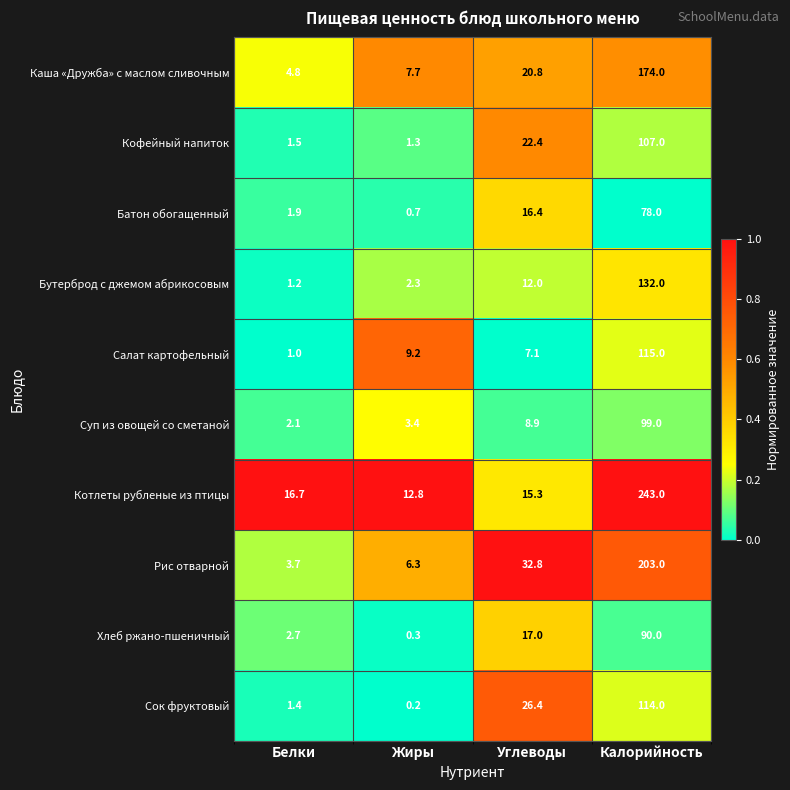

What is the total value across all series at Калорийность?

1355.0